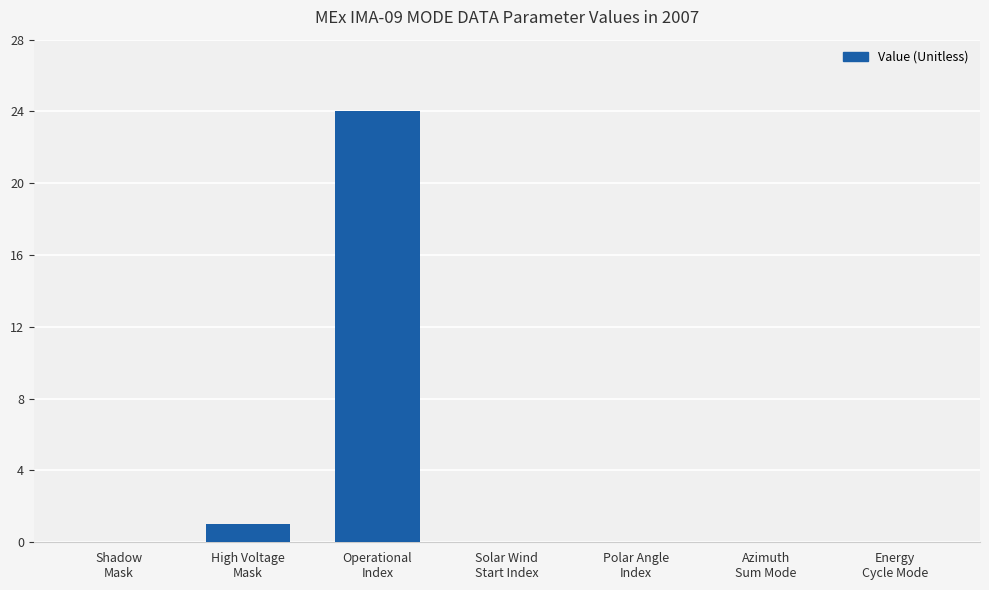

Is it true that the value at Polar Angle
Index is 0?

True